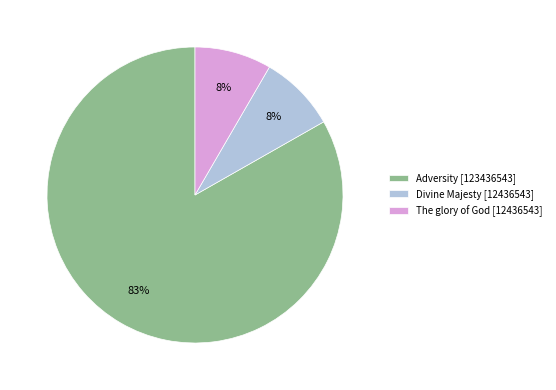

Is it true that Adversity is 94% of the pie?

False